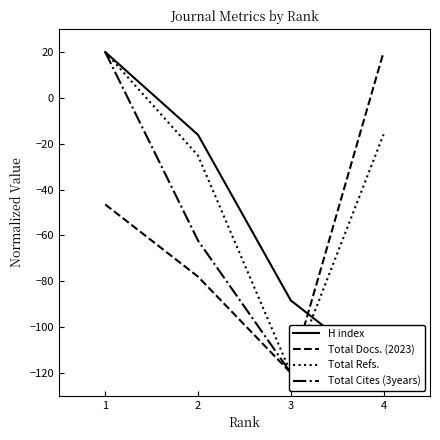

True or false: H index and Total Cites (3years) intersect in this chart.

True